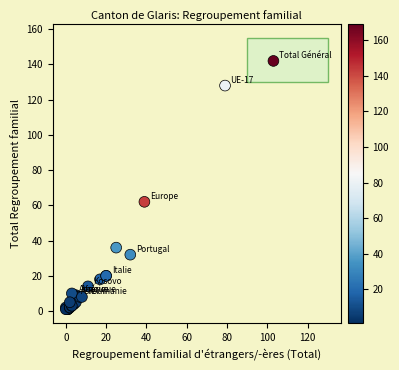

What Y value in the scatter plot is closest to 71?

62